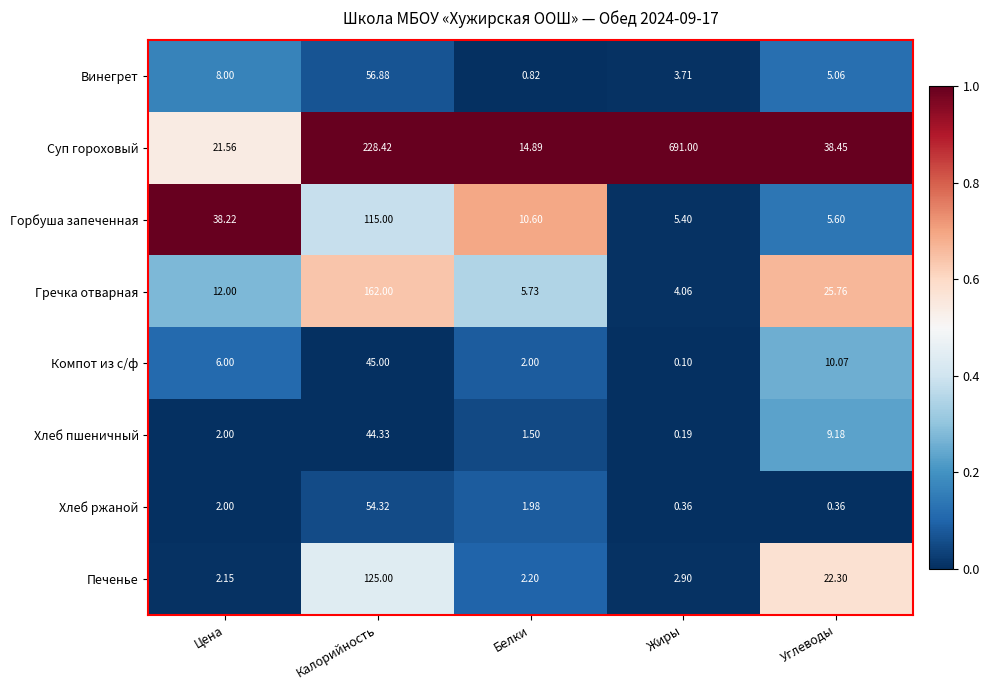

Where is Горбуша запеченная nearest to the value 60?

Цена